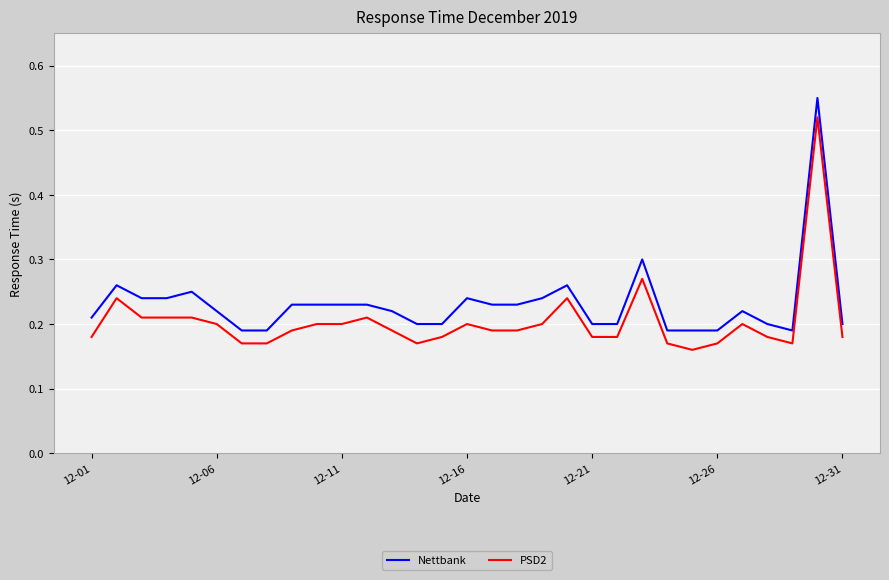

True or false: Nettbank and PSD2 cross at least once.

False